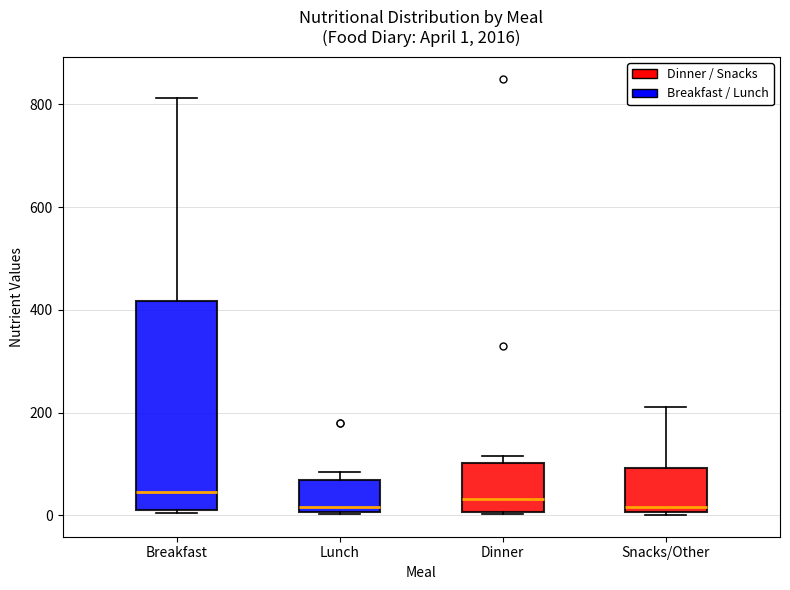

Comparing the boxes themselves (not the whiskers), which one is the tallest?

Breakfast